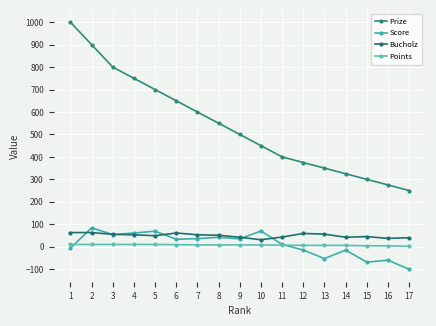

What is the spread (max minus min) of values at 14?

340